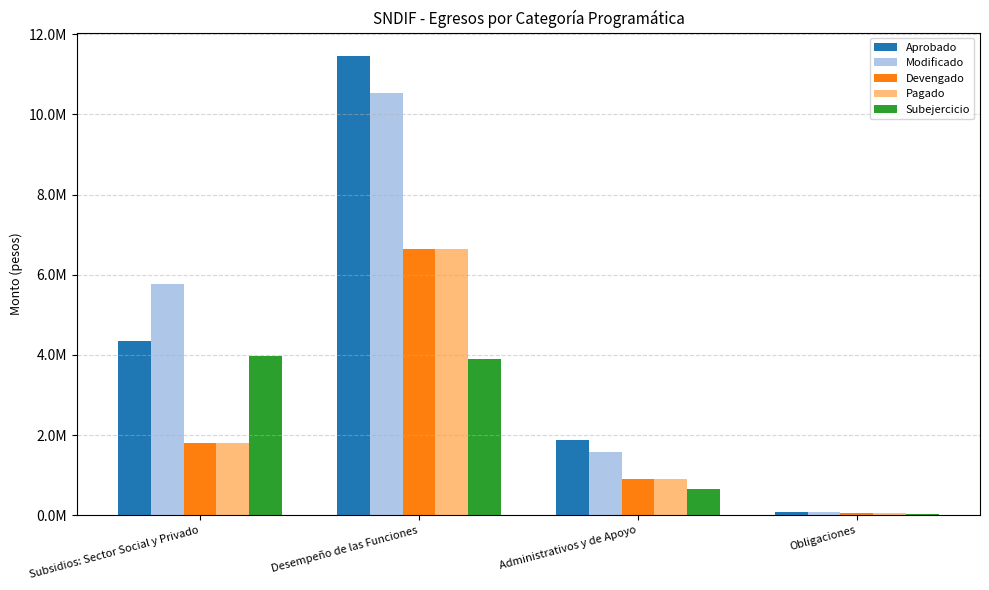

What are all the series names shown in the legend?

Aprobado, Modificado, Devengado, Pagado, Subejercicio